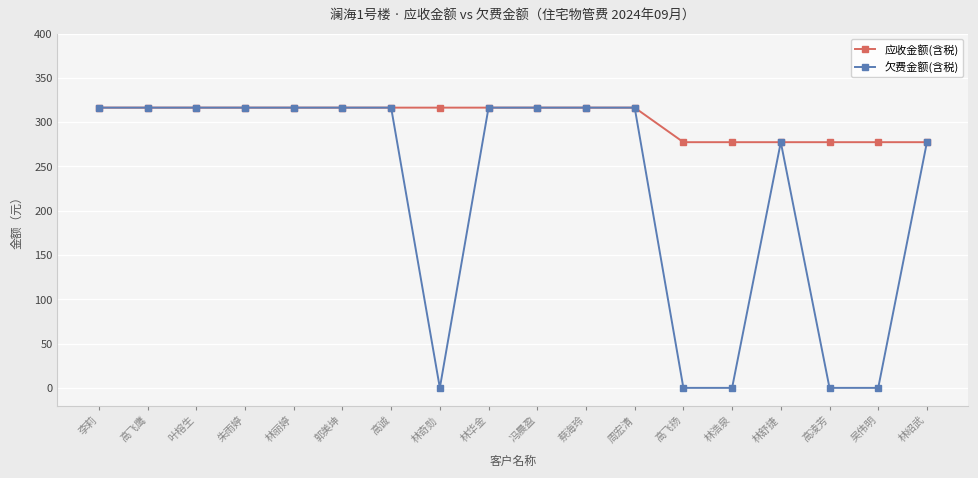

What are all the series names shown in the legend?

应收金额(含税), 欠费金额(含税)